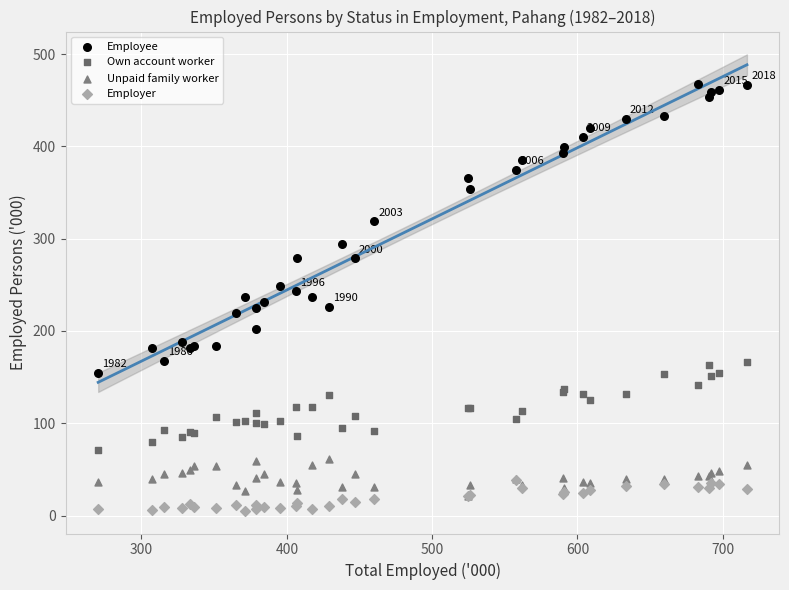

Which series reaches the maximum Y coordinate?

Employee